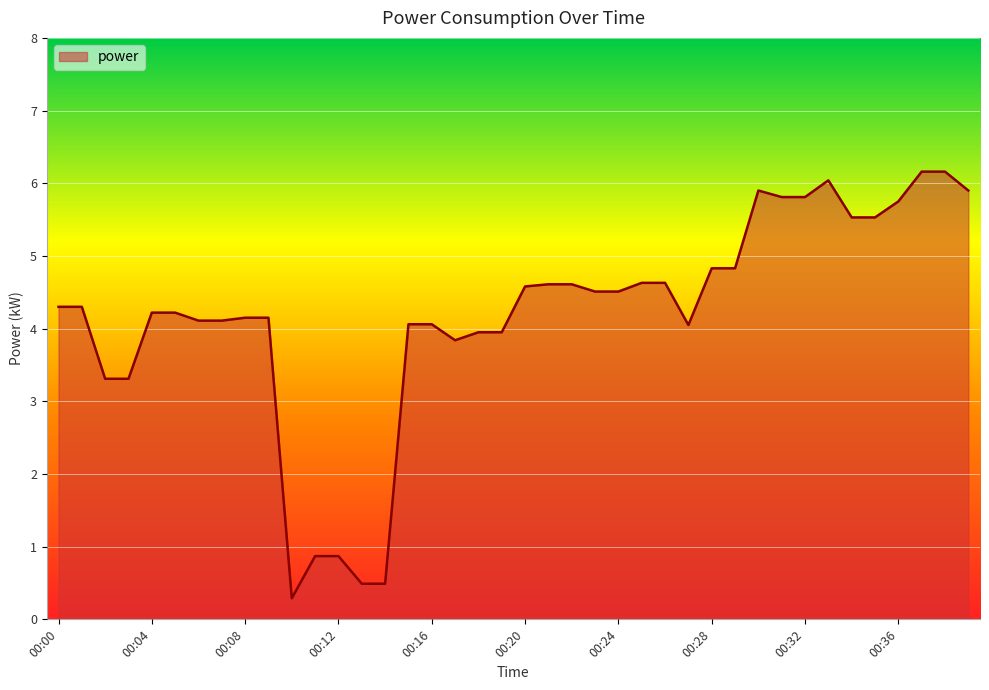

What is the difference between the maximum and minimum values?

5.9